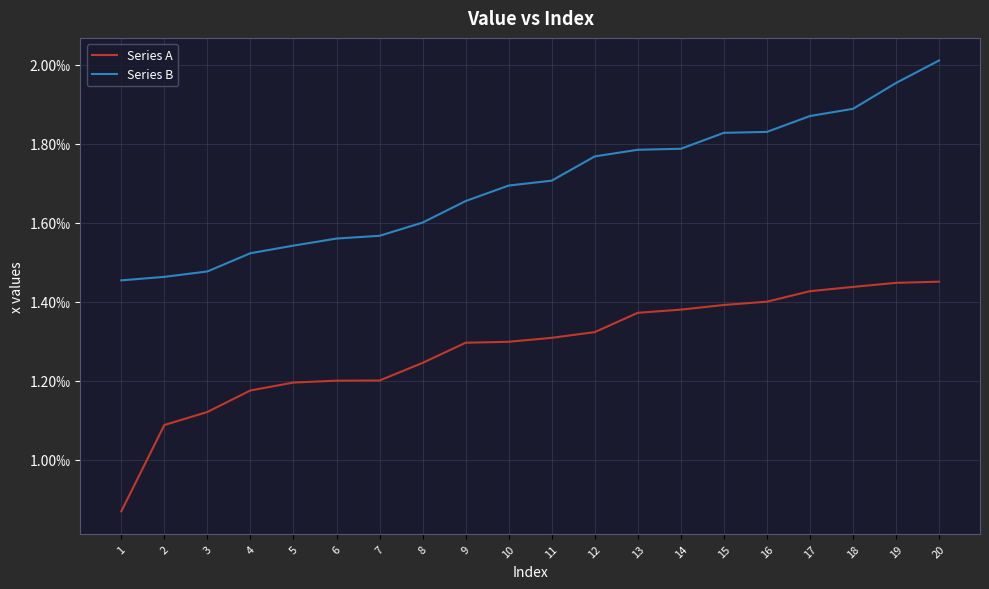

Rank the series at 10 from highest to lowest value.

Series B, Series A